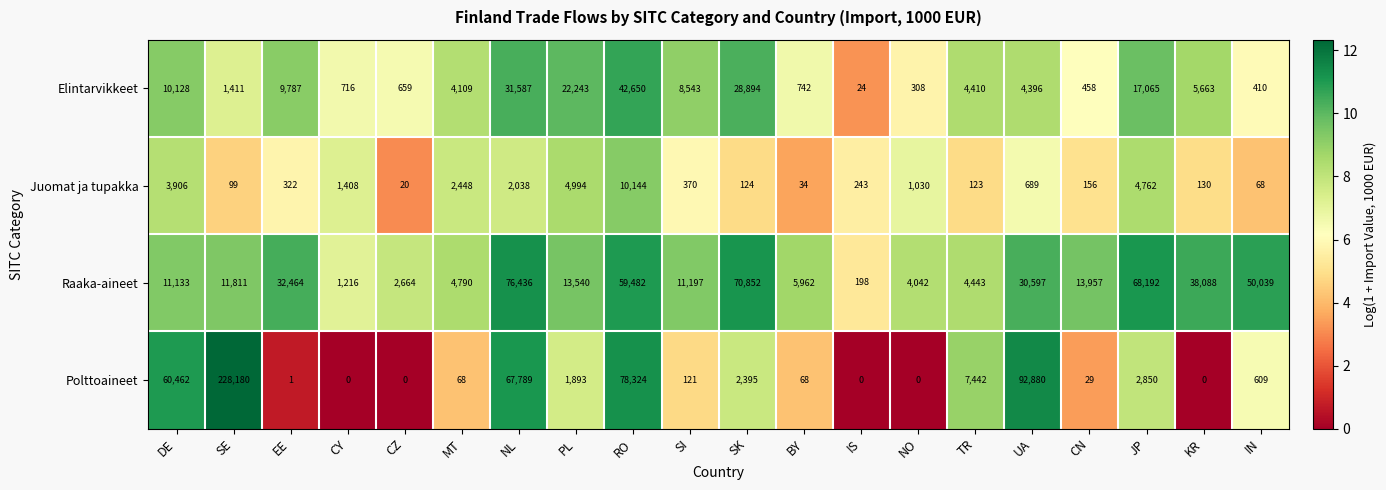

Rank the series at BY from highest to lowest value.

Raaka-aineet, Elintarvikkeet, Polttoaineet, Juomat ja tupakka